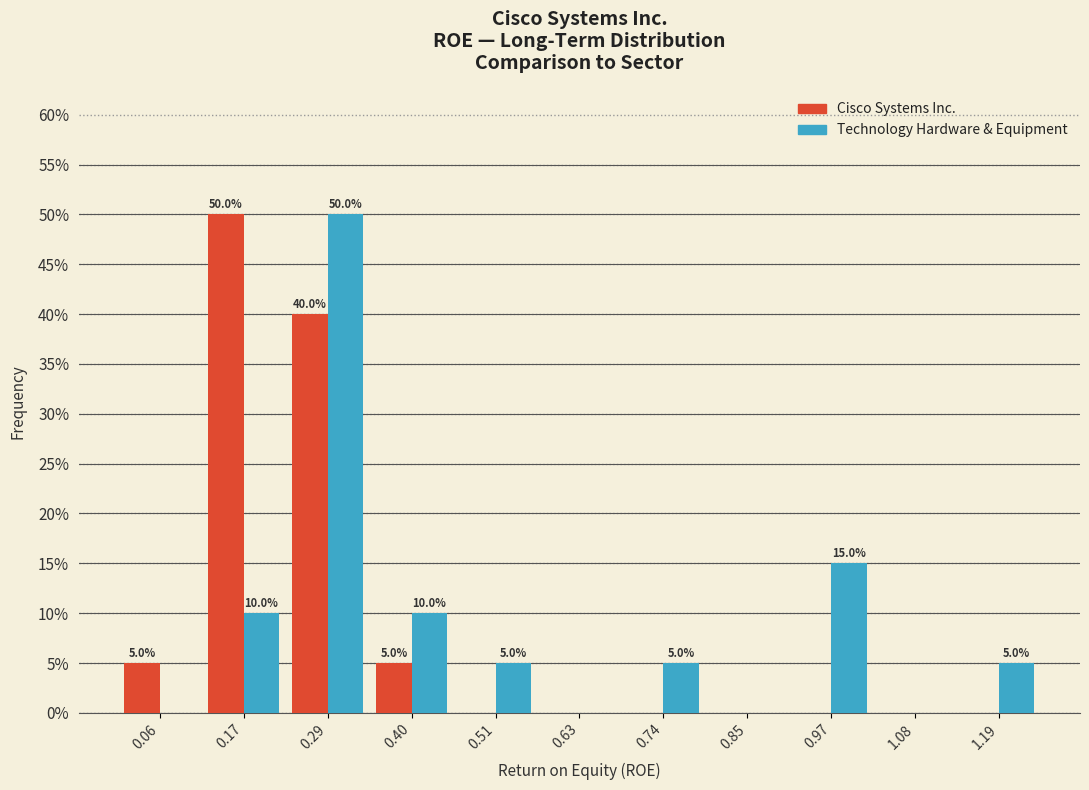

In the Technology Hardware & Equipment series, which range on the x-axis has the tallest bar?

0.22 to 0.34